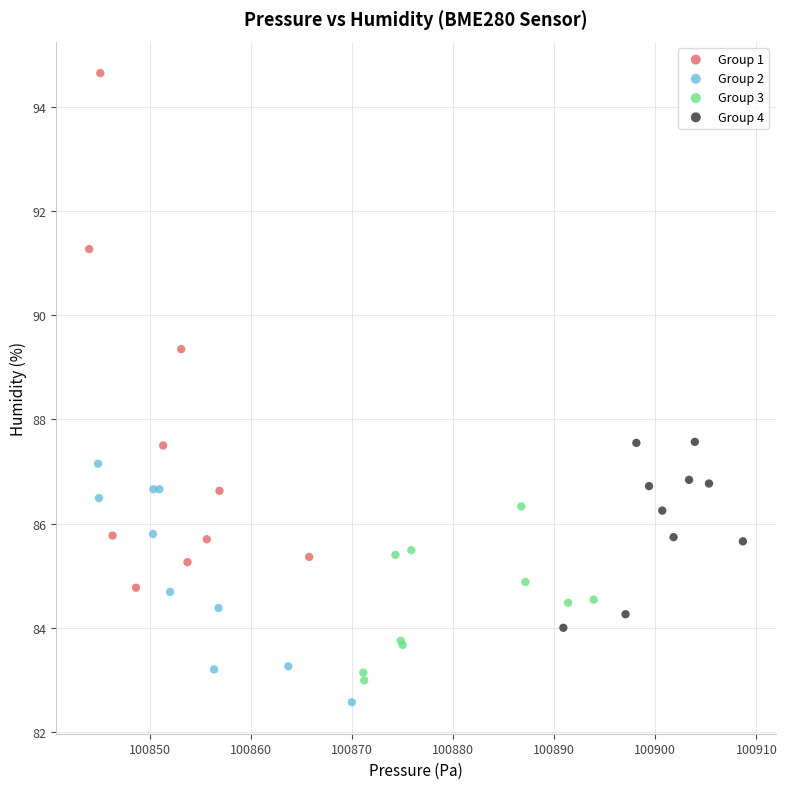

Which series has the widest spread of Y values?

Group 1